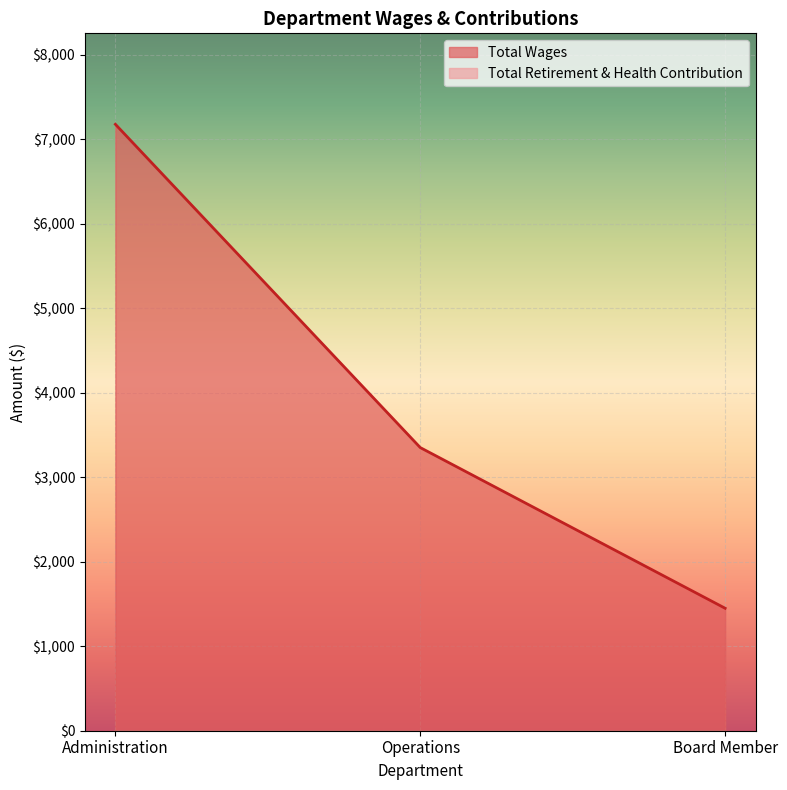

How many values are below 3350?

1